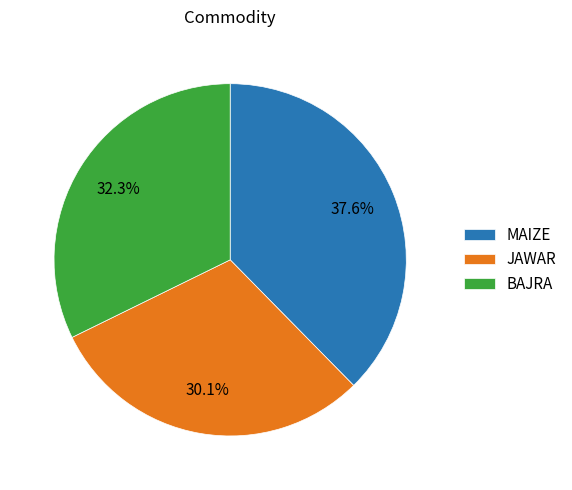

Rank the categories by value from highest to lowest.

MAIZE, BAJRA, JAWAR